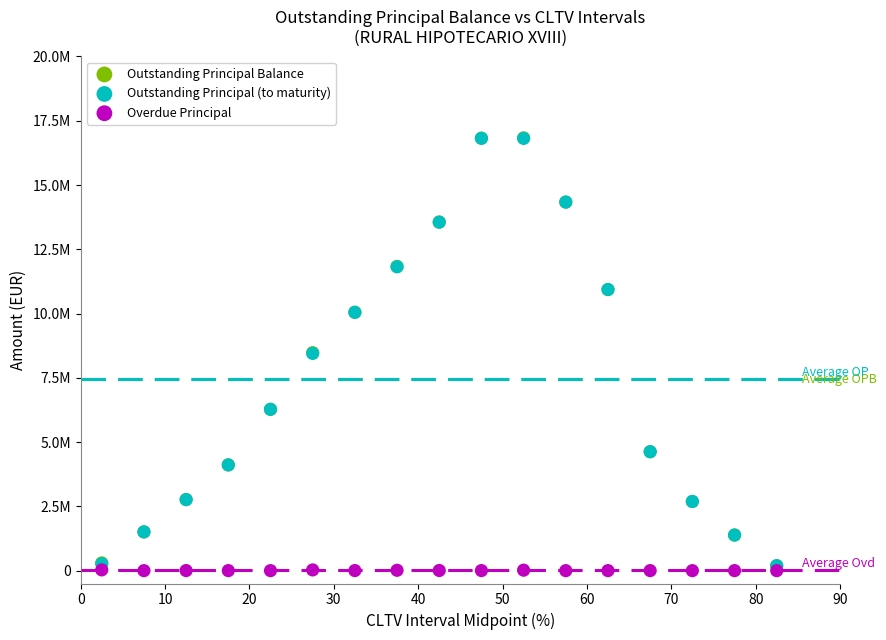

What are all the series names shown in the legend?

Outstanding Principal Balance, Outstanding Principal (to maturity), Overdue Principal